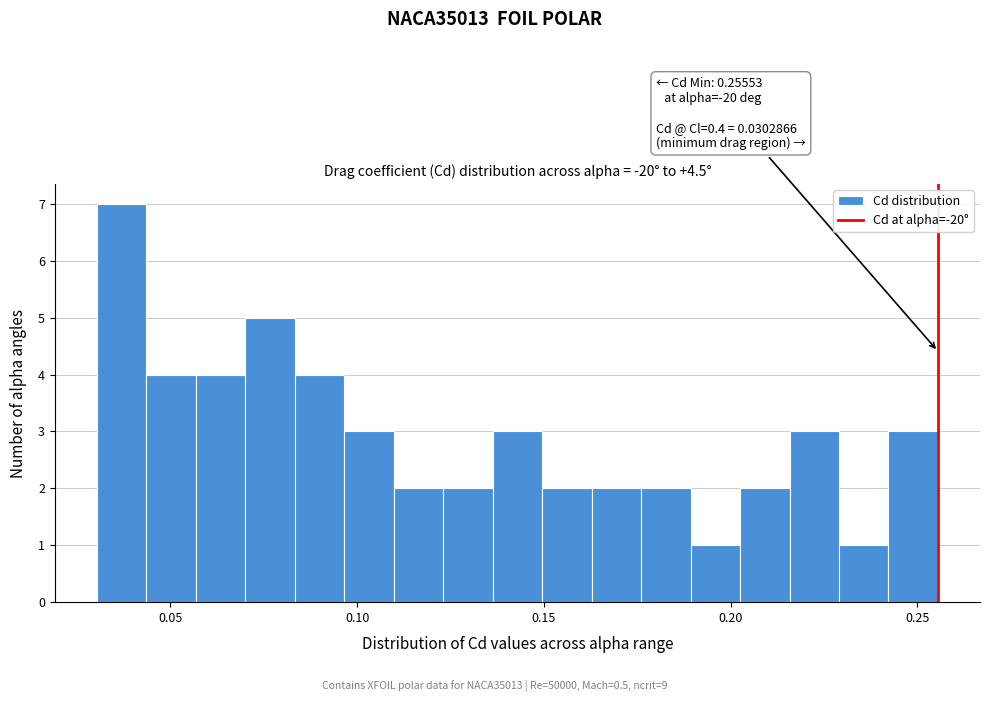

Read against the x-axis, roughly where is the centre of the tallest bar?

0.035